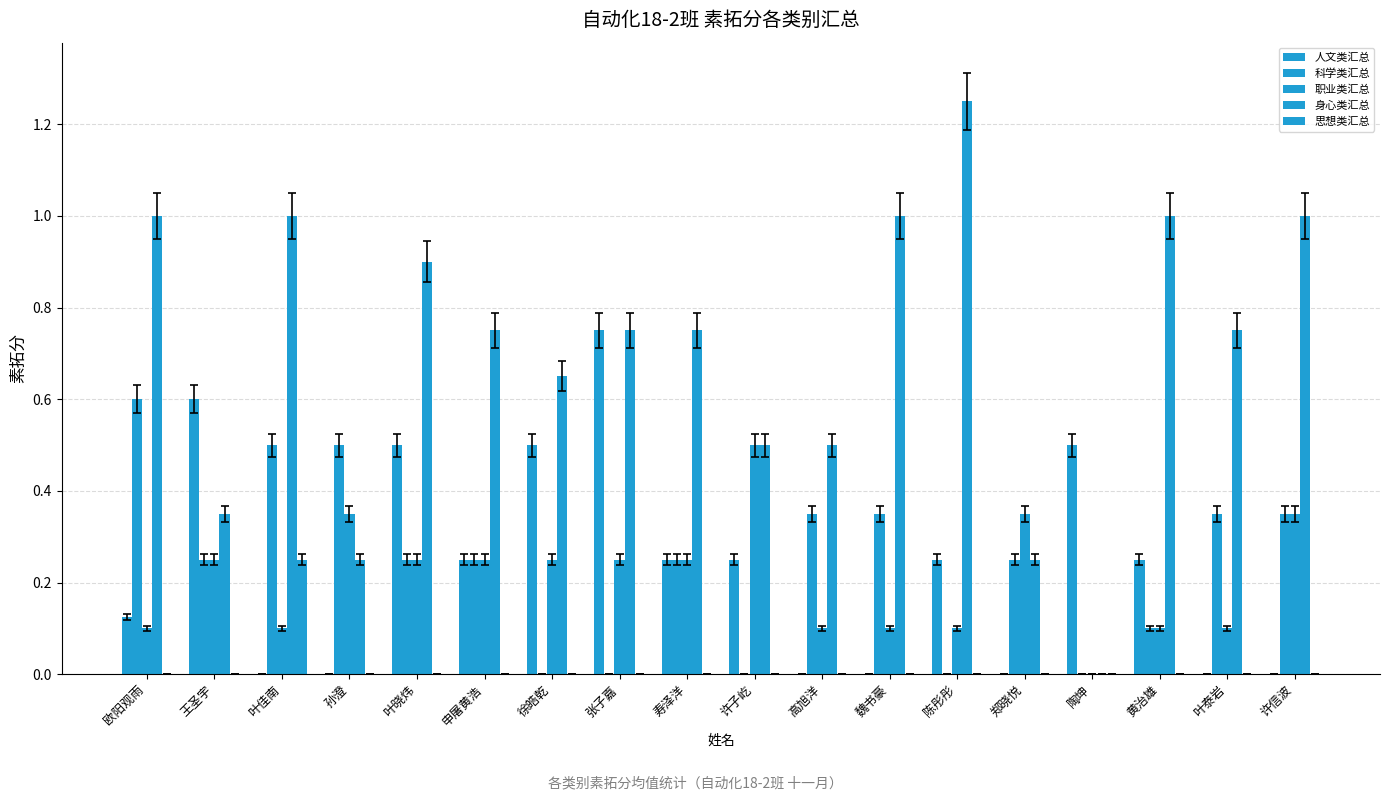

How many categories are shown in the chart?

18